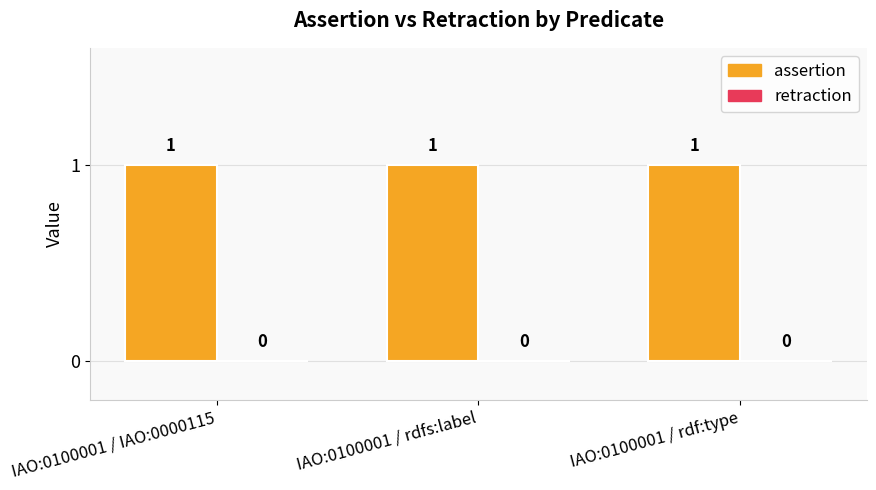

Between IAO:0100001 / rdf:type and IAO:0100001 / IAO:0000115, which is larger?

IAO:0100001 / rdf:type